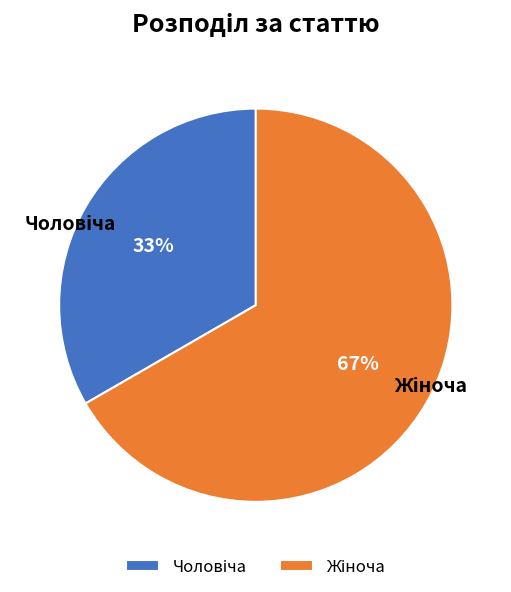

To the nearest percent, what is the average slice percentage?

50%